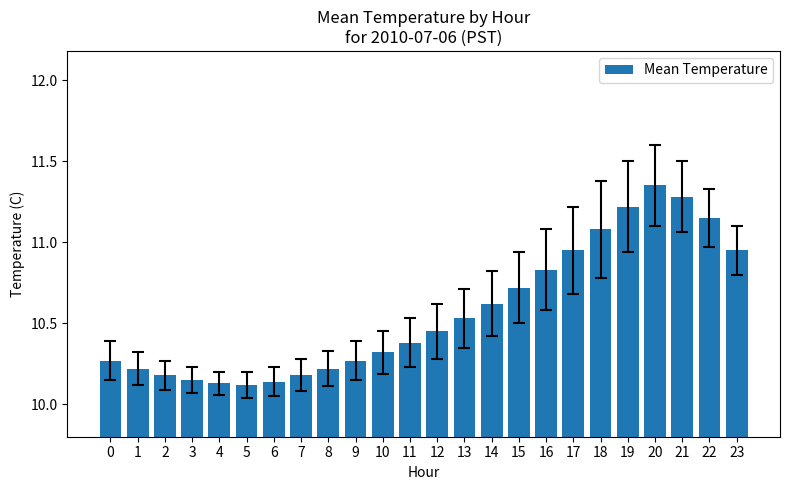

The chart shows a value of 5.8 at 13. True or false?

False